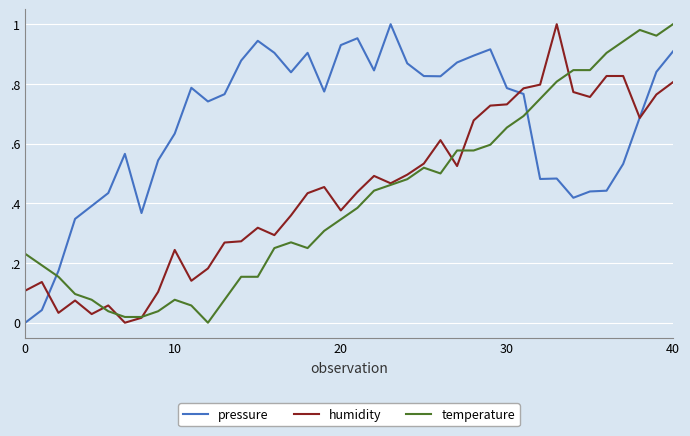

Which series ends up on top after the final intersection of temperature and pressure?

temperature